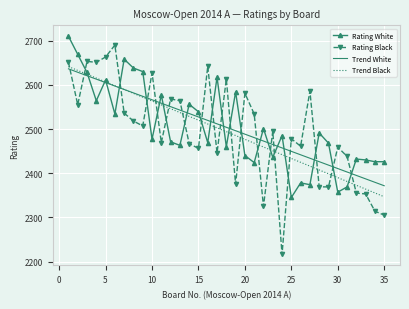

List the series in order of their peak value, highest first.

Rating White, Rating Black, Trend Black, Trend White